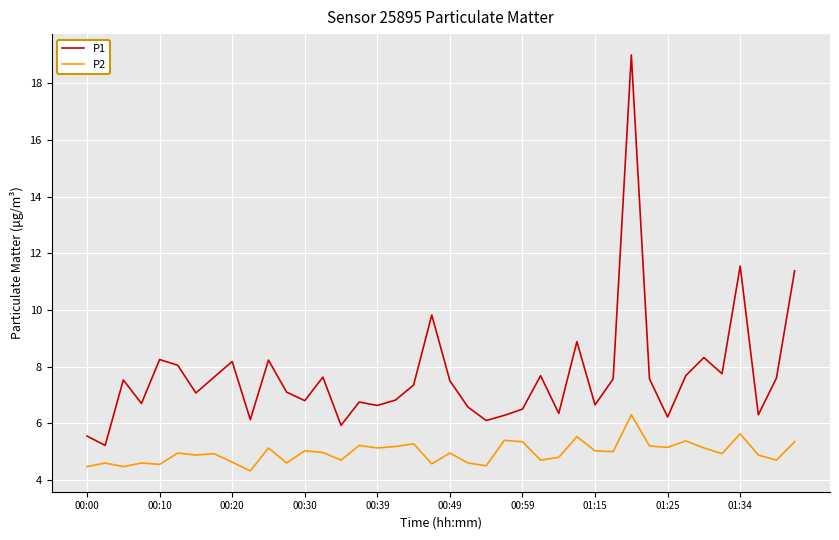

What is the difference between the maximum and second lowest values in the P2 series?

1.8